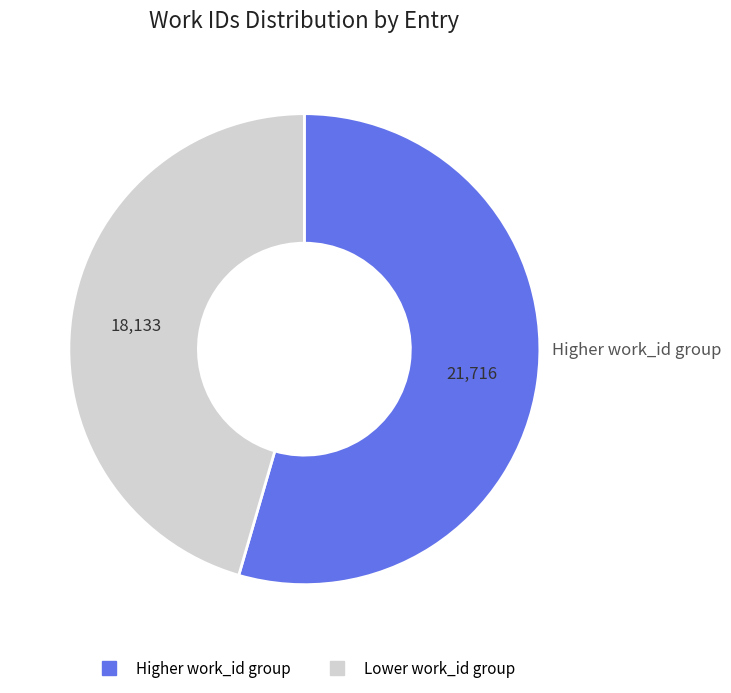

Does any single category account for the majority?

Yes